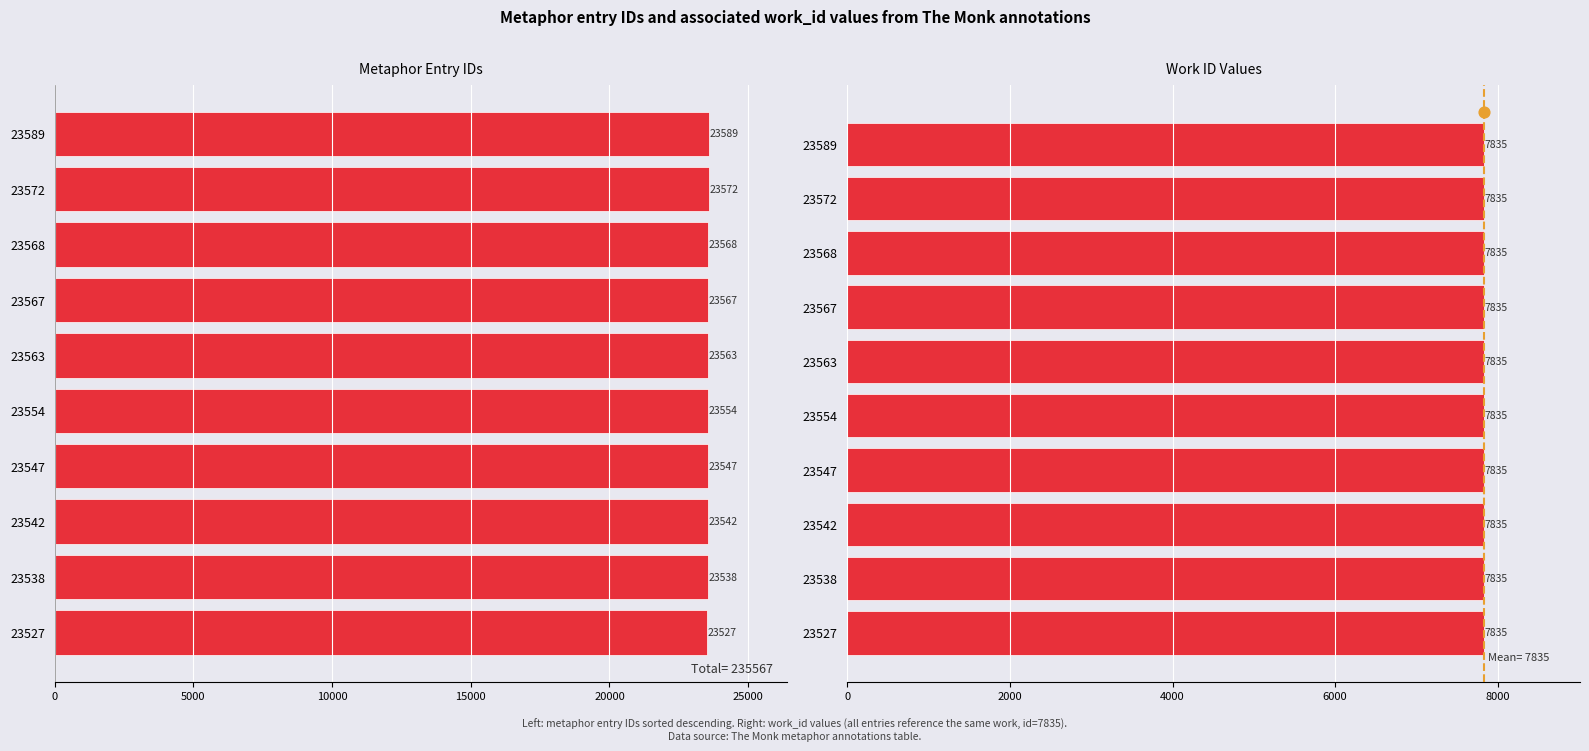

At how many categories does at least one series exceed 6831?

10